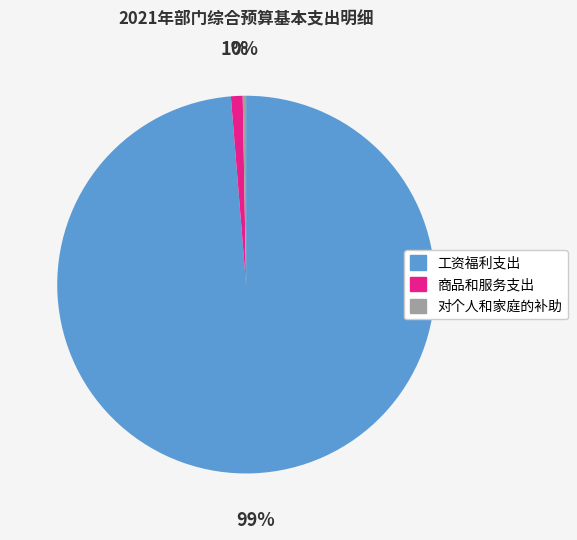

Is there a majority slice in this chart?

Yes